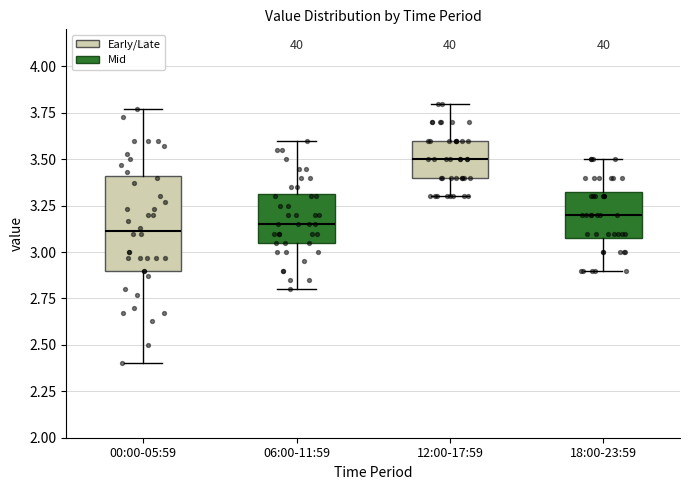

Reading left to right, read every box against the y-axis: the position of its median line, the range the box covers, and the ends of its whiskers. The values are not printed on the chart, so give them approximately, as read against the axis.

00:00-05:59: median 3.10, box 2.90 to 3.40, whiskers 2.40 to 3.75
06:00-11:59: median 3.15, box 3.05 to 3.30, whiskers 2.80 to 3.60
12:00-17:59: median 3.50, box 3.40 to 3.60, whiskers 3.30 to 3.80
18:00-23:59: median 3.20, box 3.10 to 3.35, whiskers 2.90 to 3.50